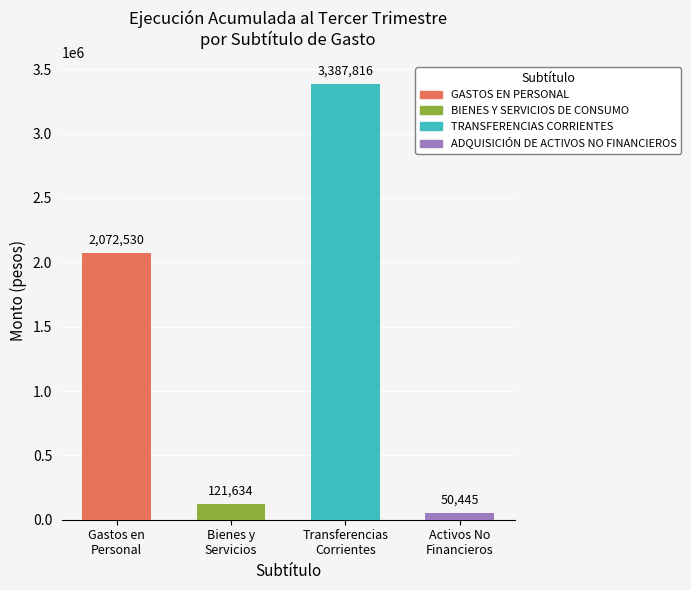

How many distinct data groups are displayed?

1